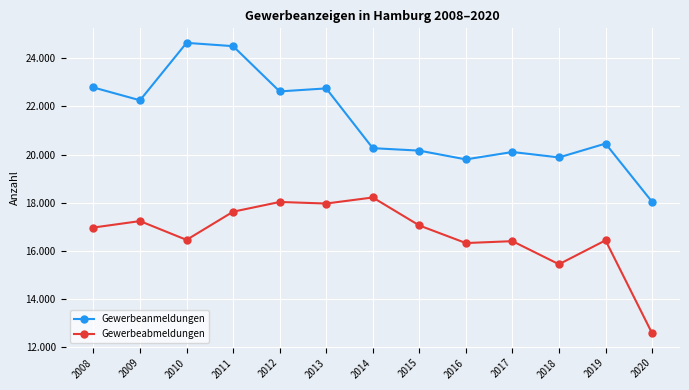

Read the Gewerbeanmeldungen value at 2018, to the nearest 50.

19900